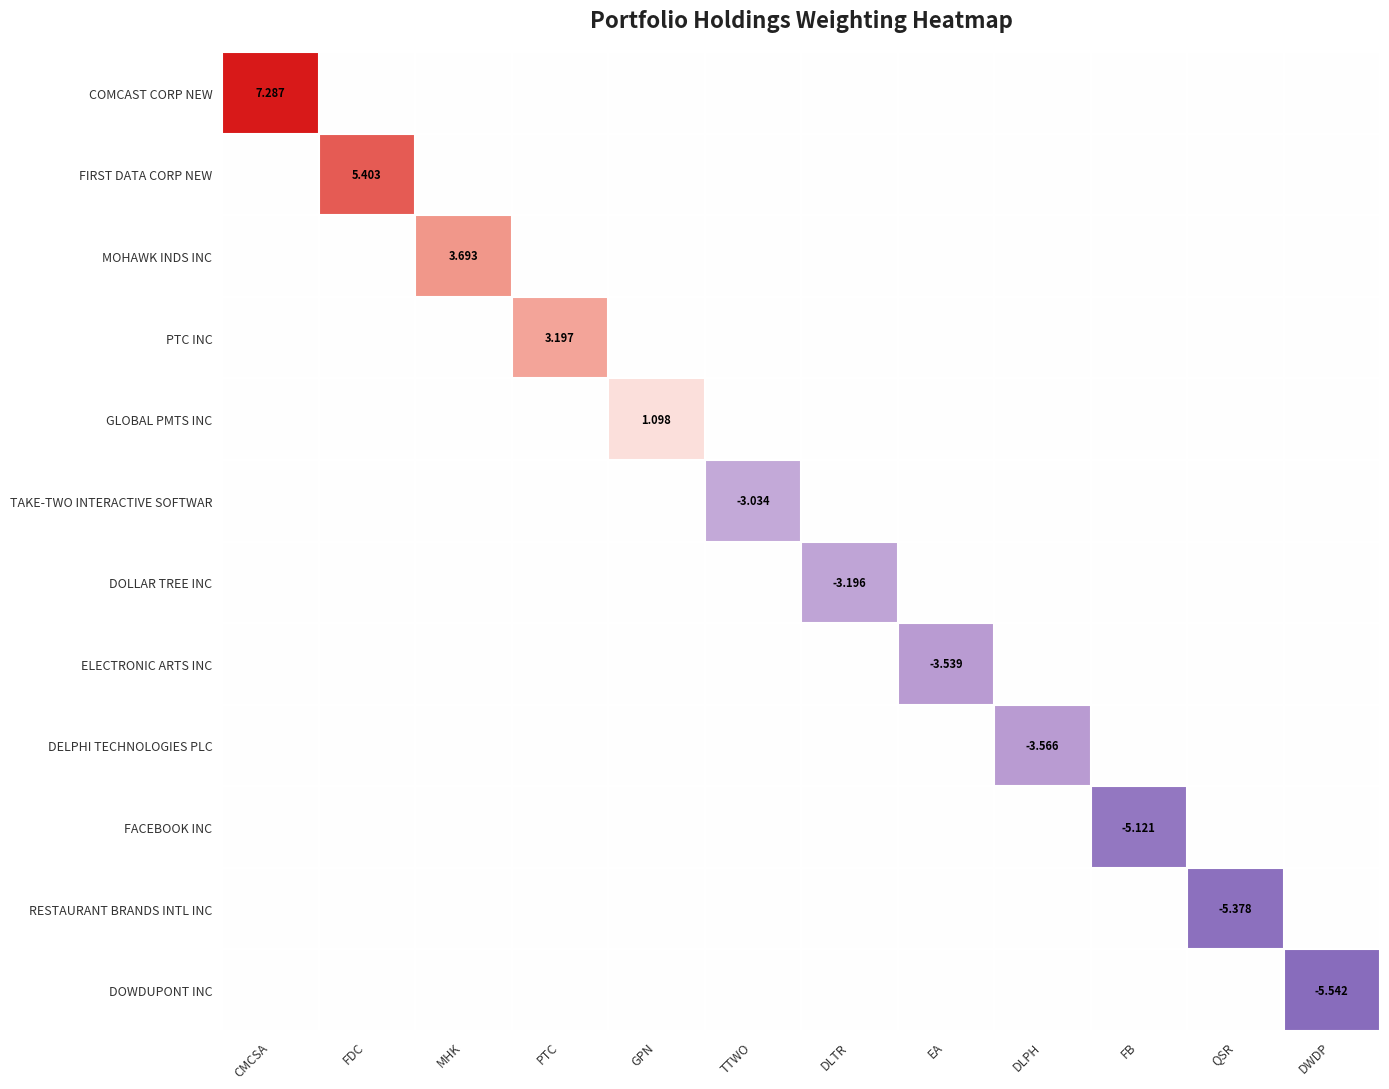

What is the difference between the maximum and second lowest values in the PTC INC series?

3.2